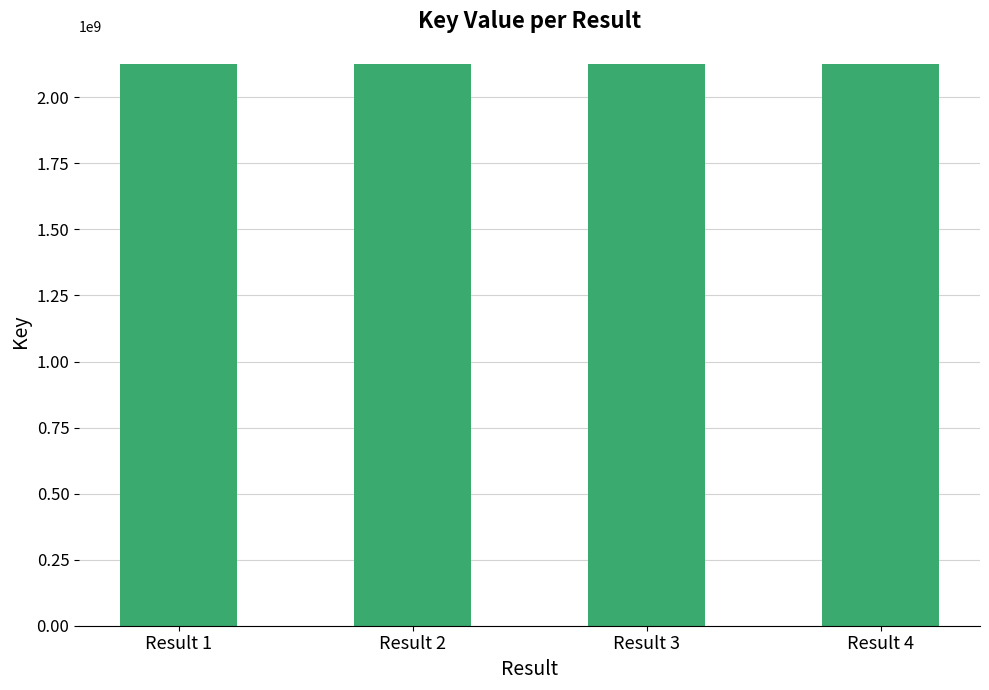

What is the difference between the values at Result 2 and Result 3?

3330